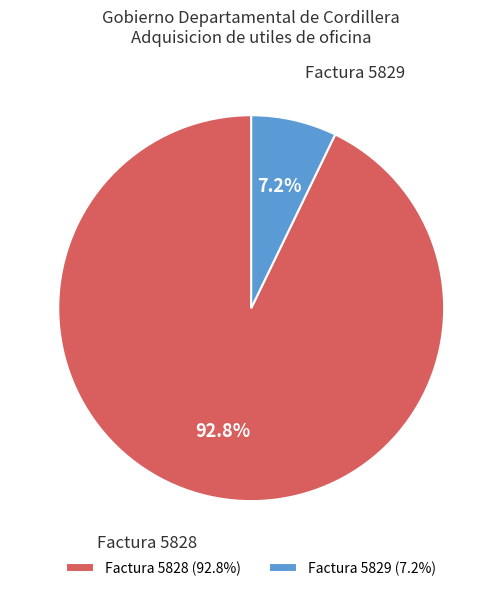

What is the smallest slice in the pie chart?

Factura 5829